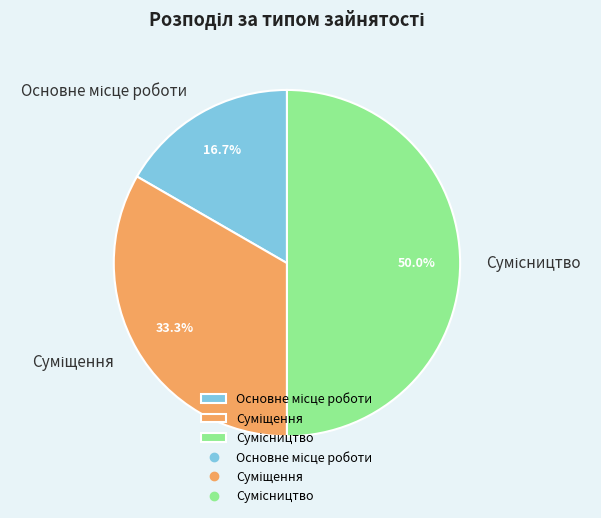

To the nearest percent, what is the average slice percentage?

33%